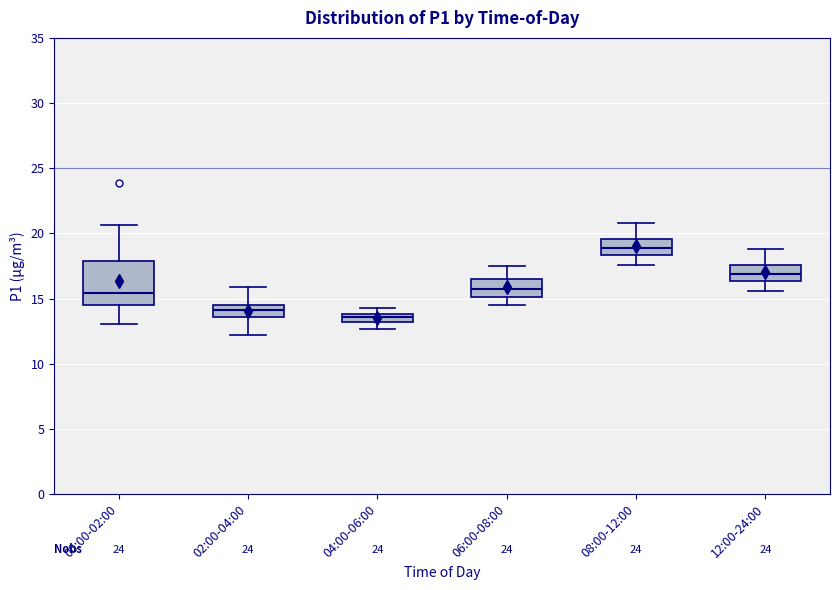

Which box's median line is the highest?

08:00-12:00